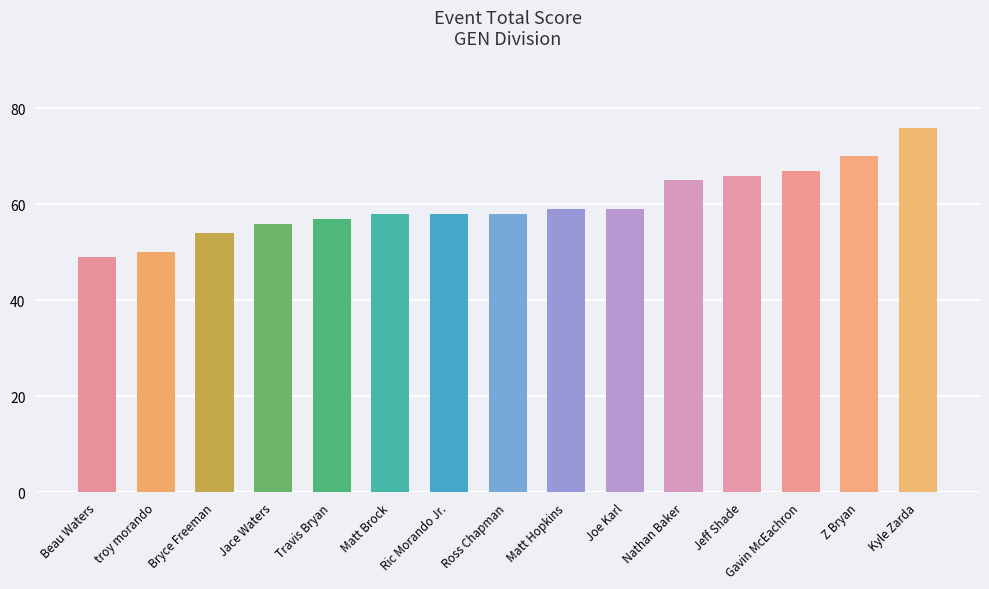

What is the change in value from Matt Brock to Nathan Baker?

+7